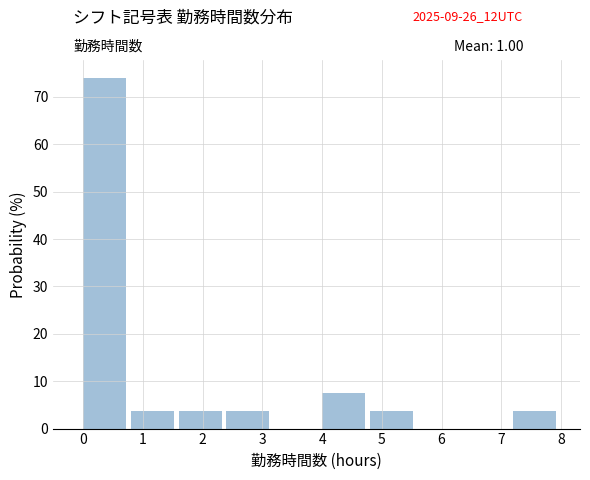

Over which range of the x-axis is the bar tallest?

0.0 to 0.8